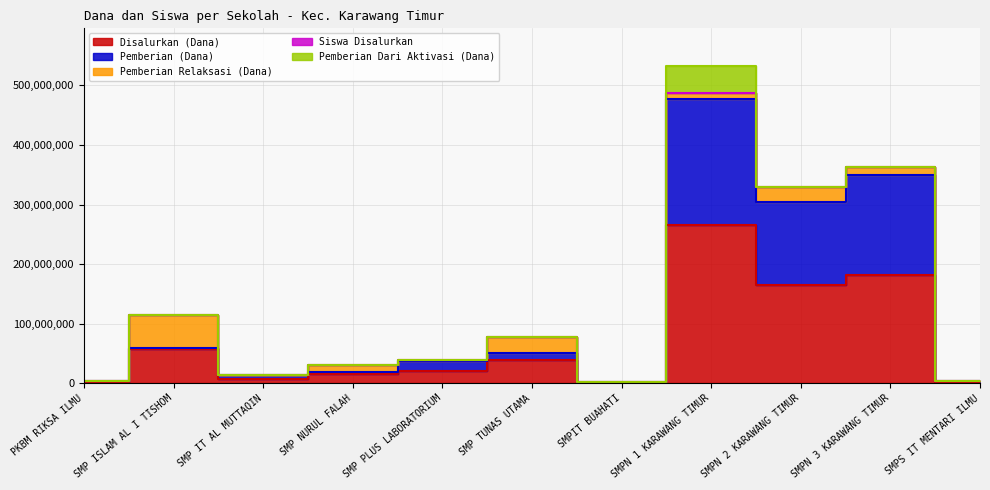

How many data points in Siswa Disalurkan are above 39375033?

5